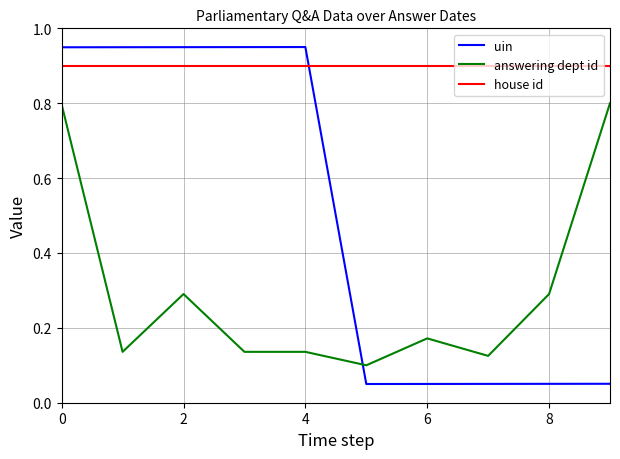

True or false: house id and answering dept id cross at least once.

False